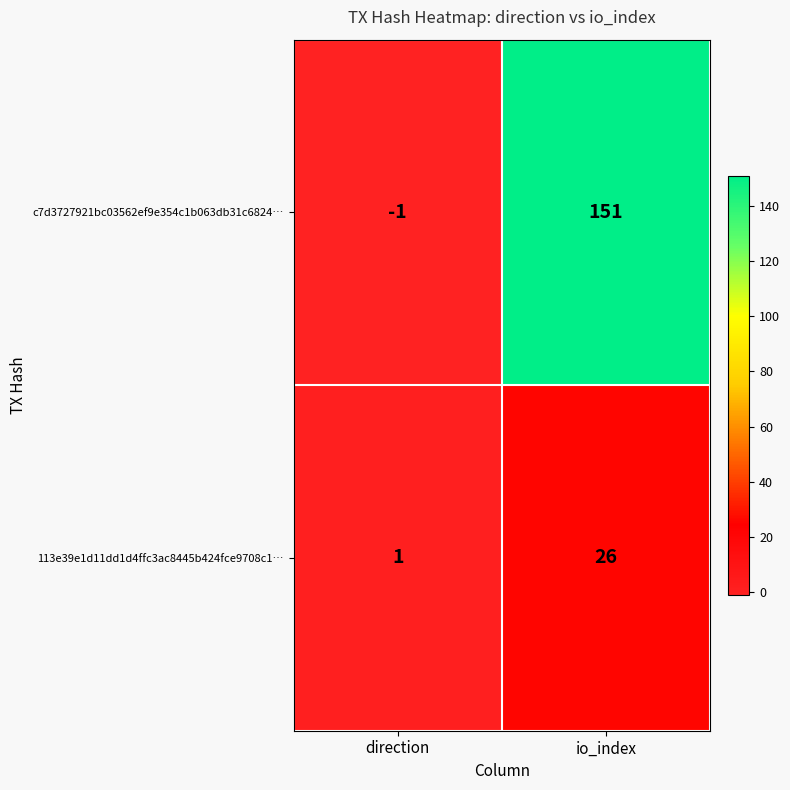

Is it true that 113e39e1d11dd1d4ffc3ac8445b424fce9708c1… equals 0 at direction?

False